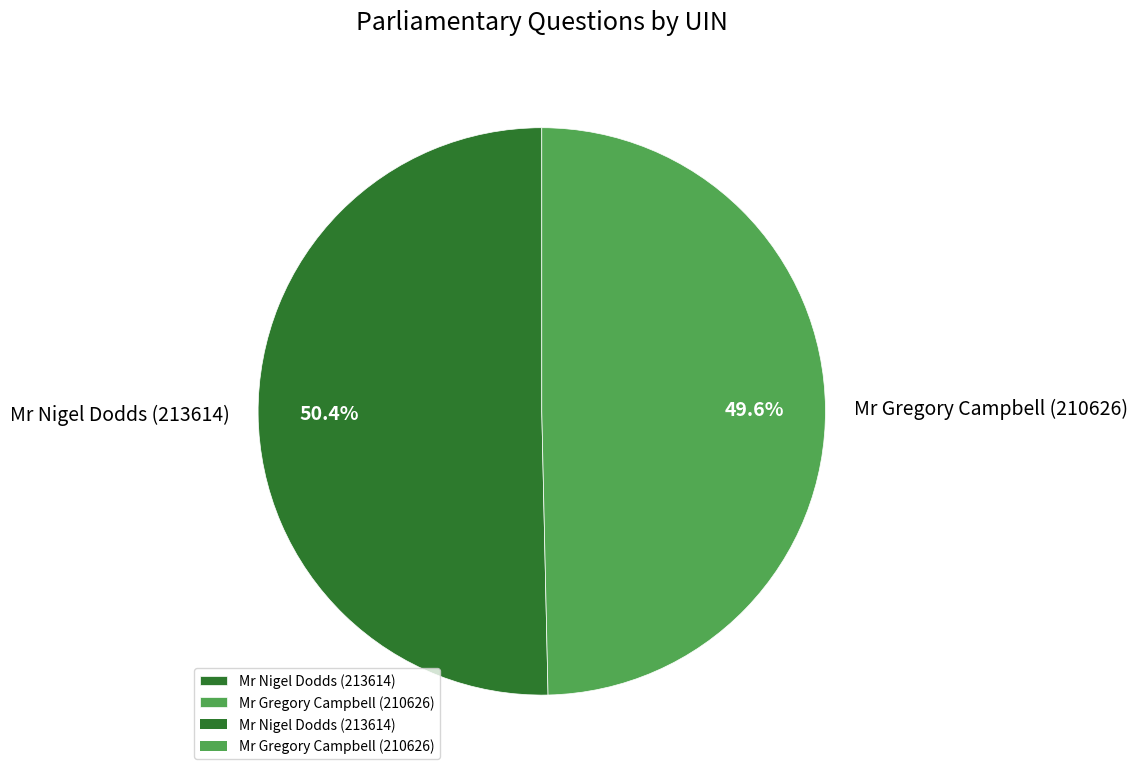

Is there a majority slice in this chart?

Yes